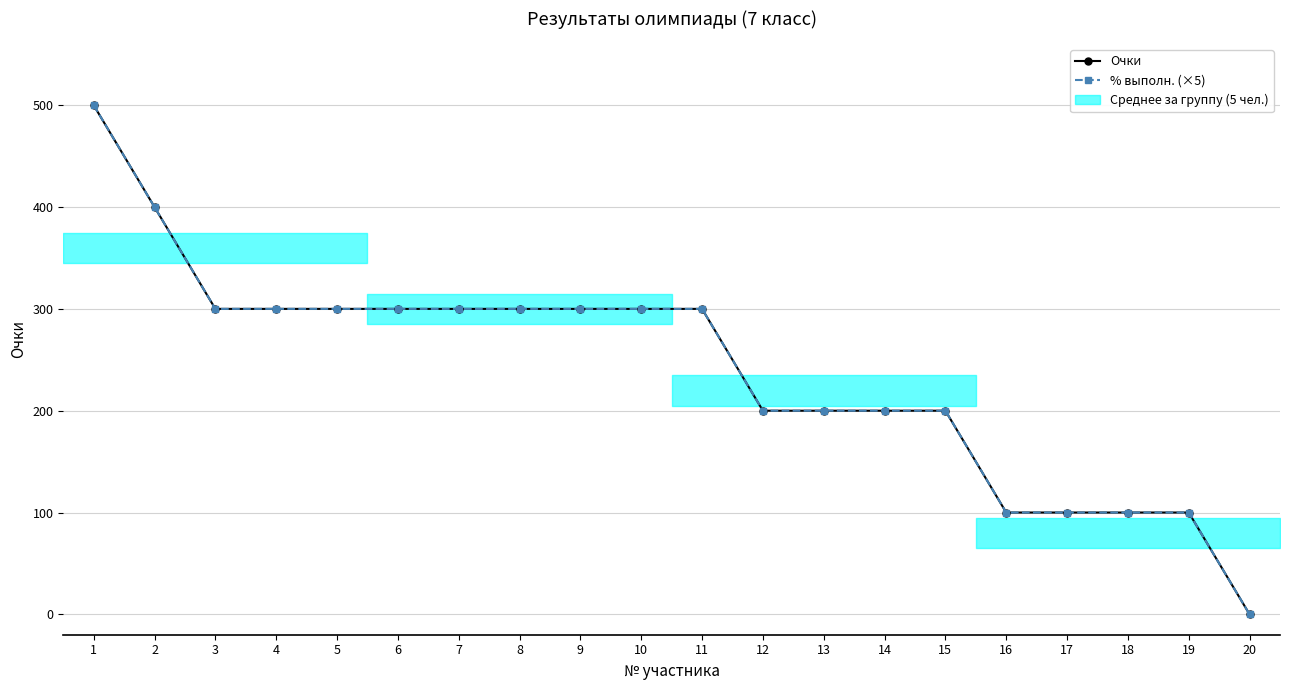

At 1, list the series in order from largest to smallest.

Очки, % выполн. (×5)